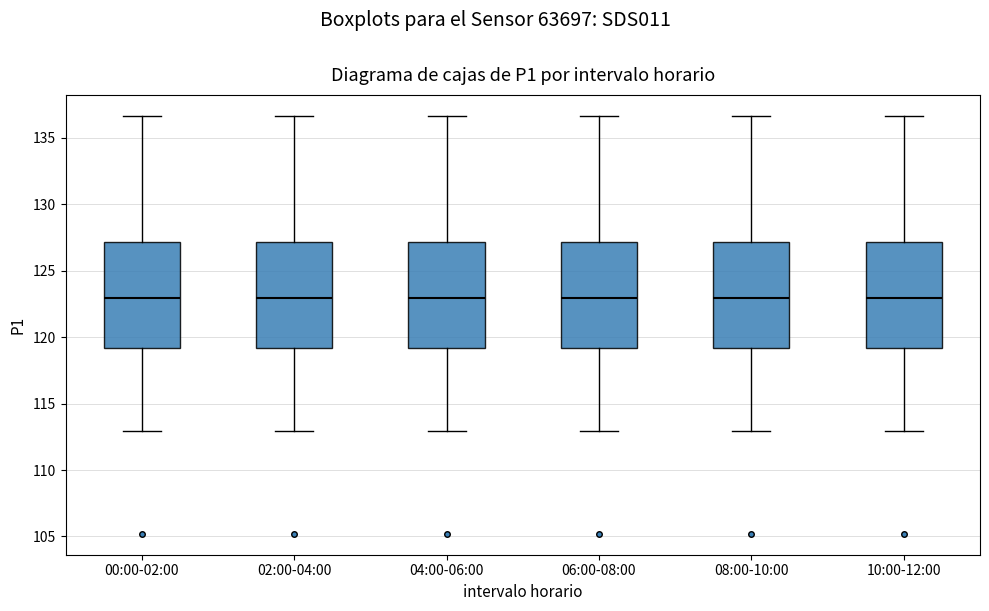

Reading left to right, transcribe this box plot: for each box, give where its median line is, the range the box spans, and where its two whiskers end, as read against the y-axis. The values are not printed on the chart, so give them approximately, as read against the axis.

00:00-02:00: median 123.0, box 119.0 to 127.0, whiskers 113.0 to 136.5
02:00-04:00: median 123.0, box 119.0 to 127.0, whiskers 113.0 to 136.5
04:00-06:00: median 123.0, box 119.0 to 127.0, whiskers 113.0 to 136.5
06:00-08:00: median 123.0, box 119.0 to 127.0, whiskers 113.0 to 136.5
08:00-10:00: median 123.0, box 119.0 to 127.0, whiskers 113.0 to 136.5
10:00-12:00: median 123.0, box 119.0 to 127.0, whiskers 113.0 to 136.5